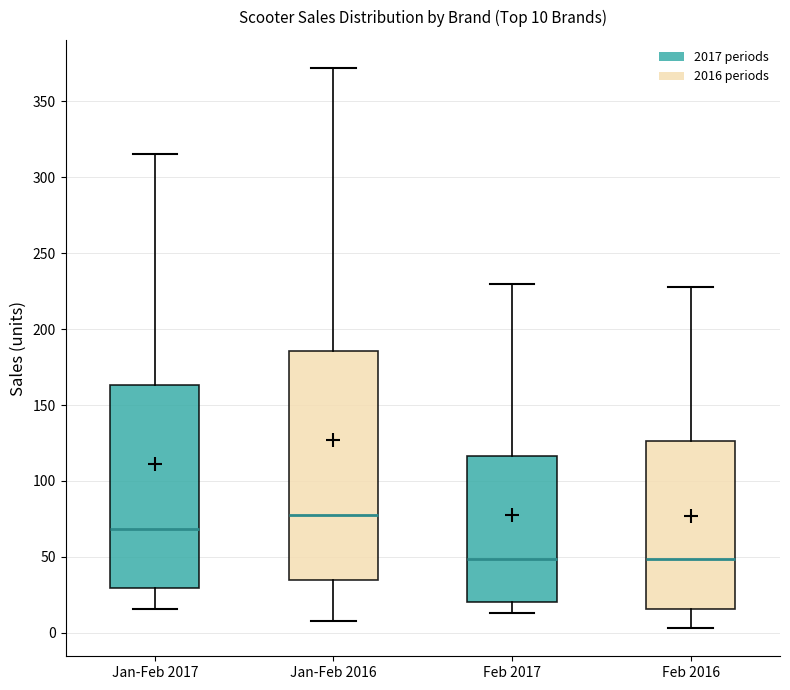

Comparing the boxes themselves (not the whiskers), which one is the tallest?

Jan-Feb 2016